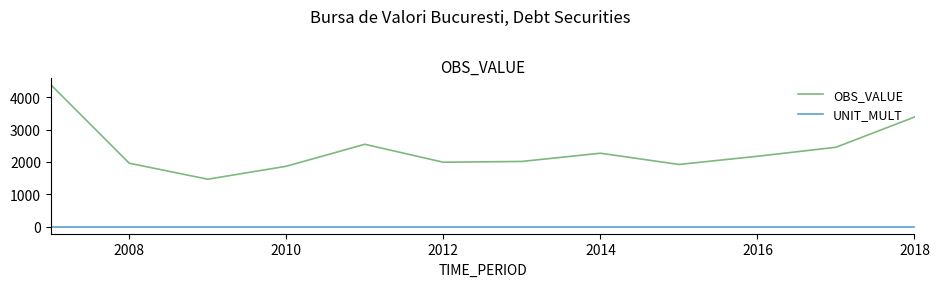

Which series has the largest total across all categories?

OBS_VALUE